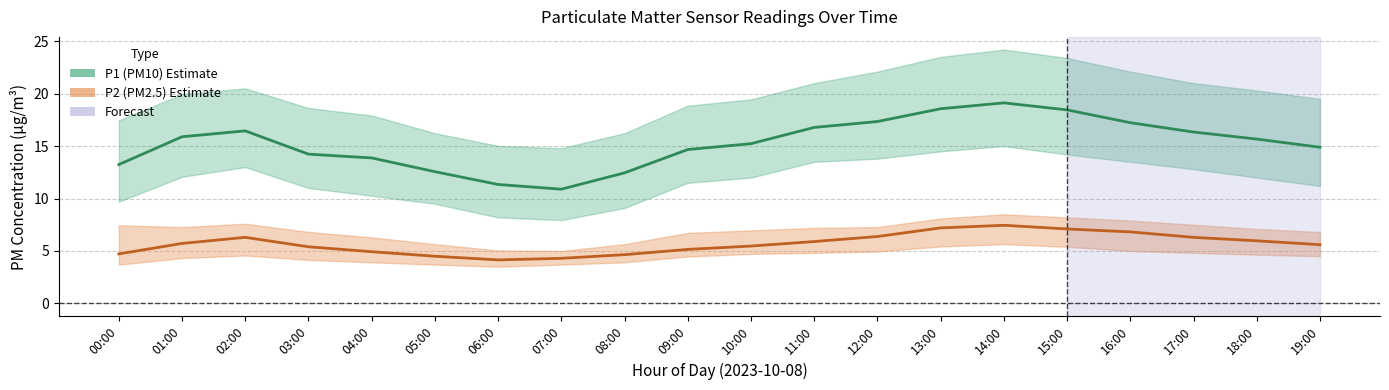

At which category does the chart reach its peak across all series?

14:00